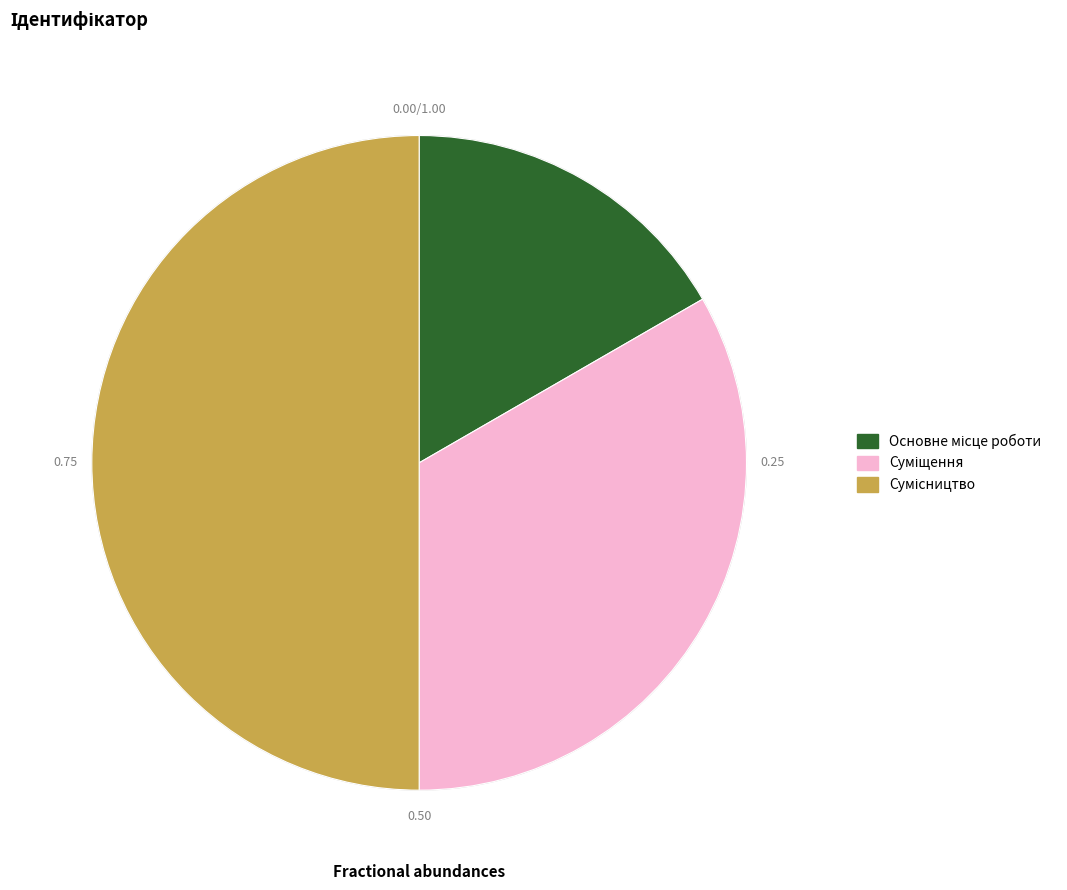

Is it true that Суміщення is 33% of the pie?

True